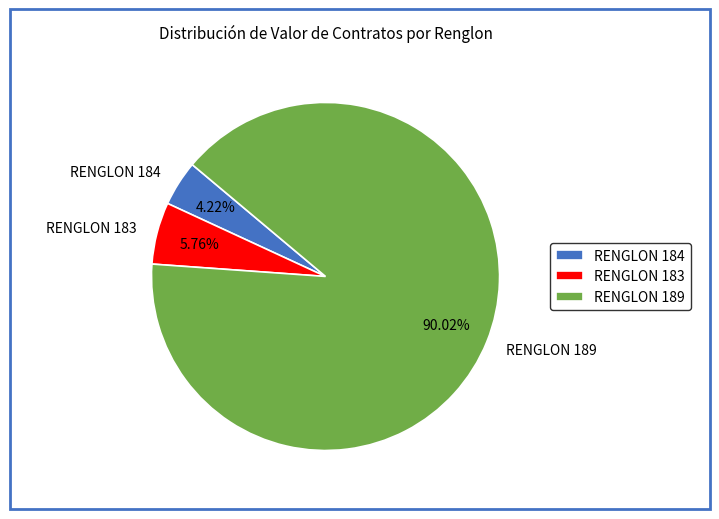

Which category has the biggest portion of the pie?

RENGLON 189